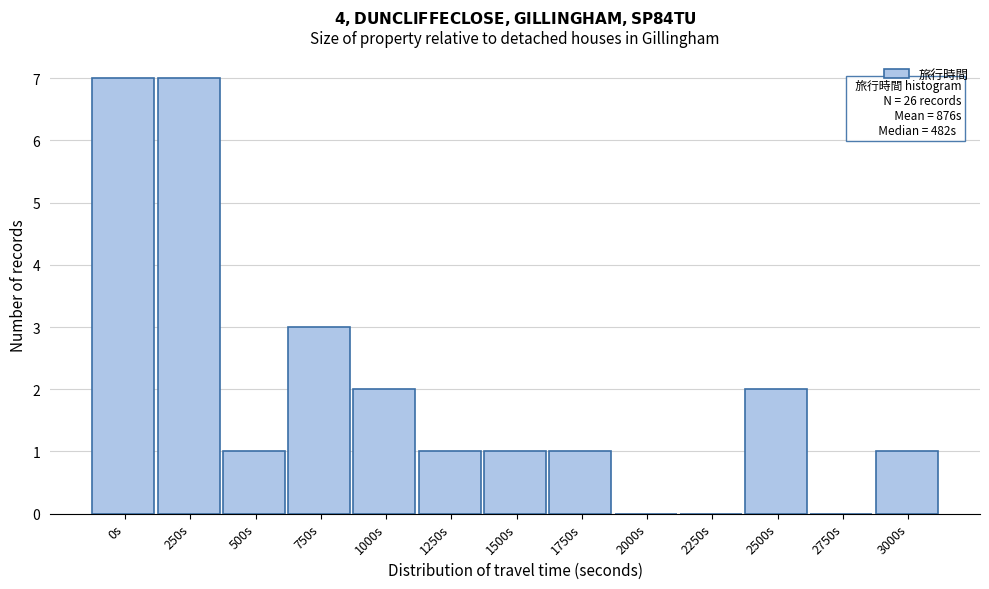

Reading left to right, list all the values displayed in this chart.

0s=7	250s=7	500s=1	750s=3	1000s=2	1250s=1	1500s=1	1750s=1	2000s=0	2250s=0	2500s=2	2750s=0	3000s=1